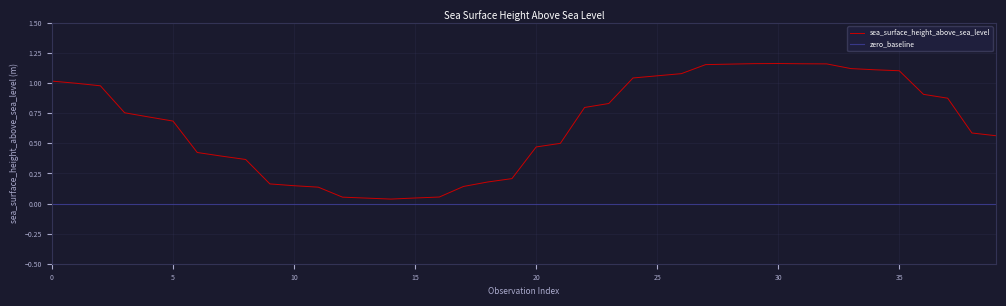

What is the average value?

0.7